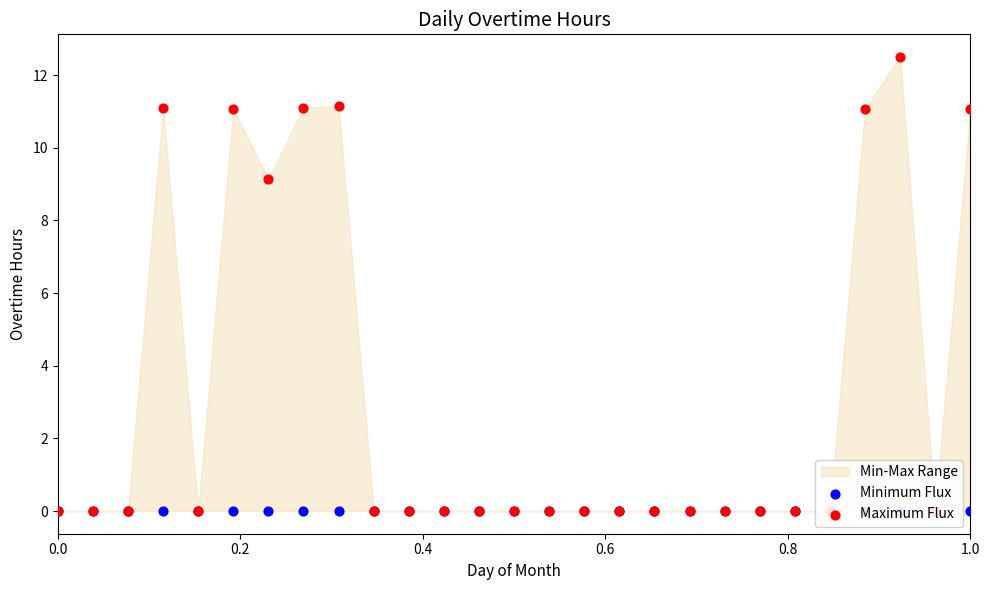

Which series reaches the maximum Y coordinate?

Maximum Flux